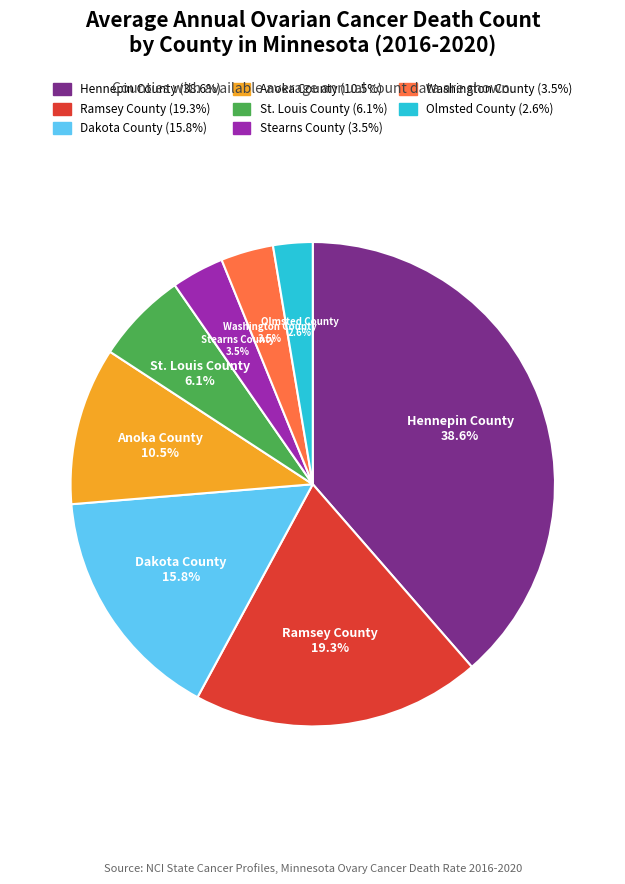

Which slice is the smallest?

Olmsted County